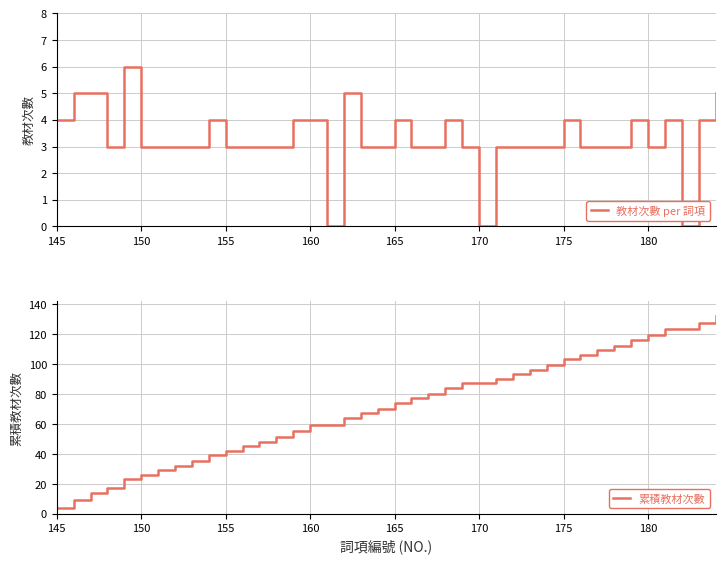

True or false: 教材次數 per 詞項 and 累積教材次數 cross at least once.

False